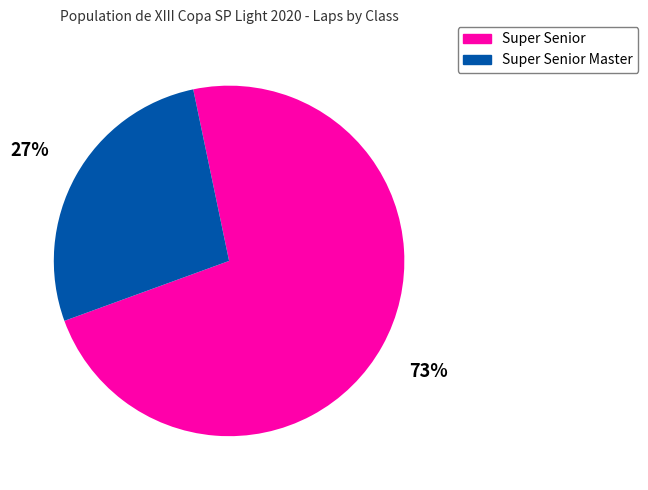

Is there a majority slice in this chart?

Yes